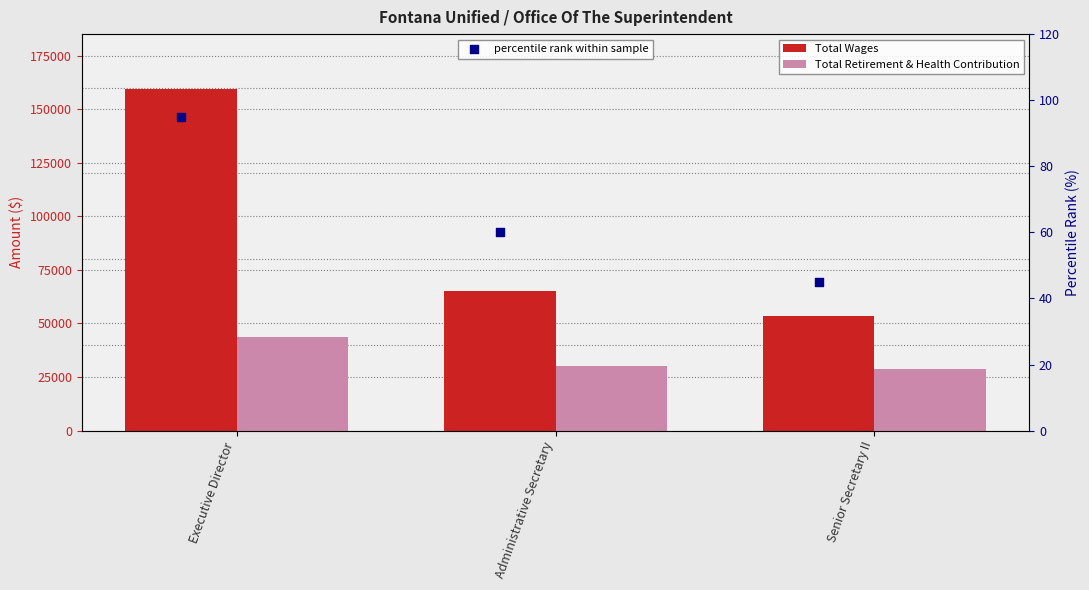

Which series reaches the minimum Y coordinate?

percentile rank within sample